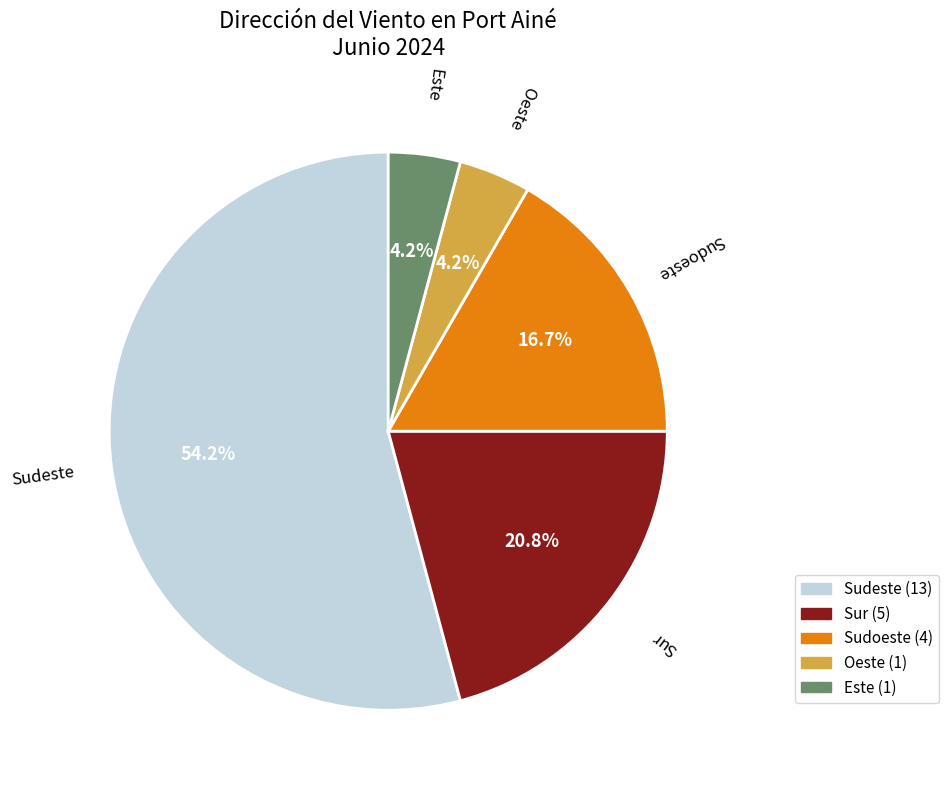

Which slice is the largest?

Sudeste